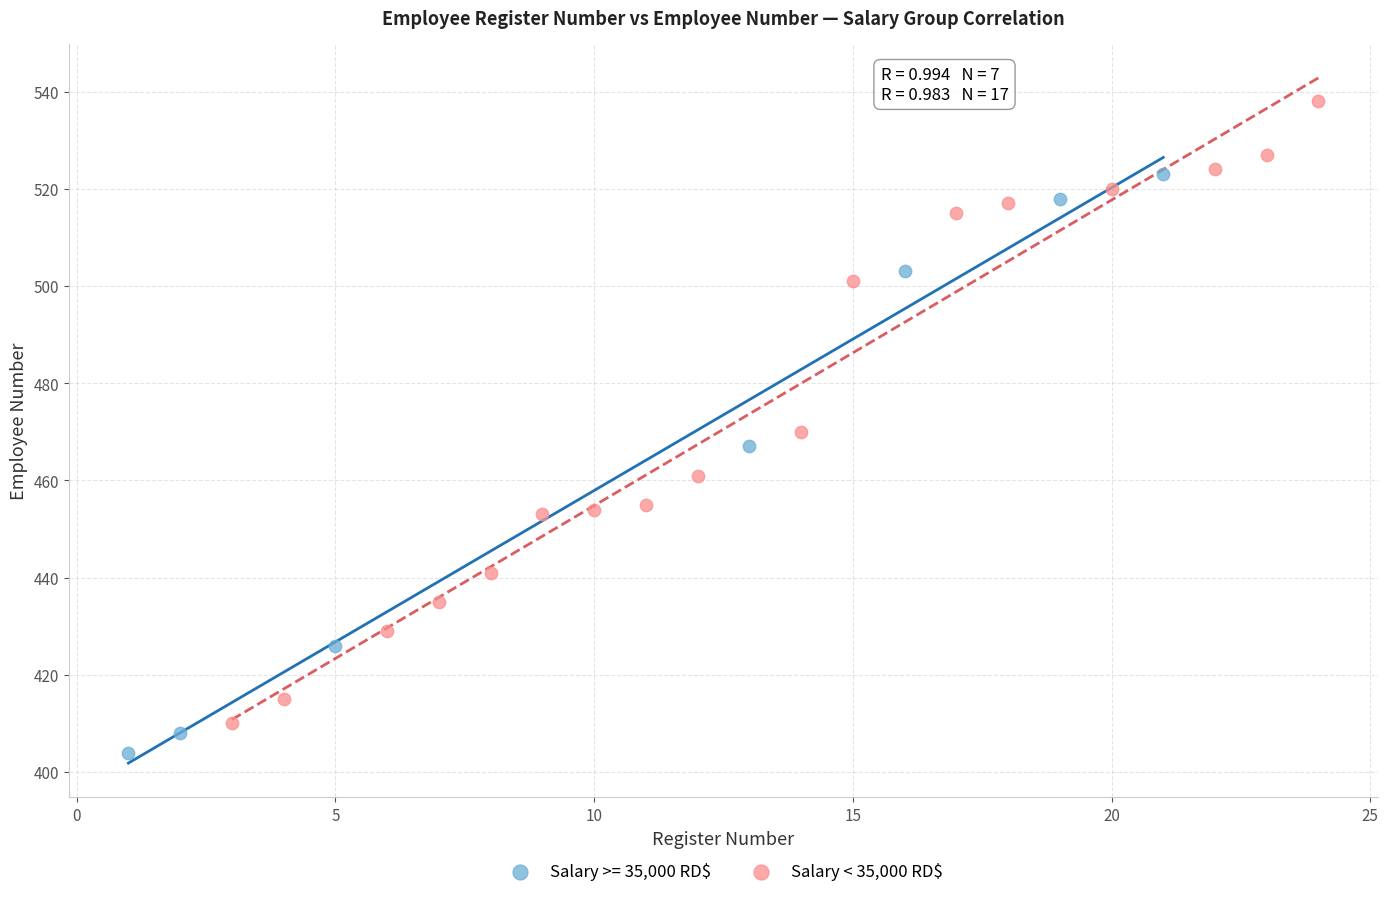

Which series contains the highest Y value?

Salary < 35,000 RD$